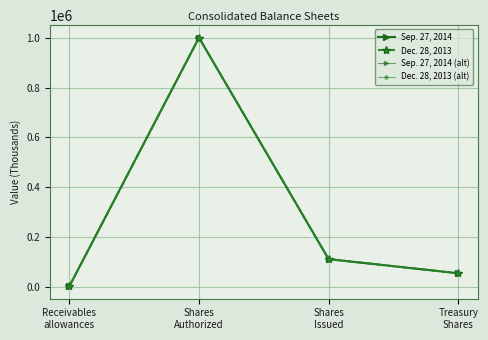

What is the total value across all series at Treasury
Shares?

222150.0